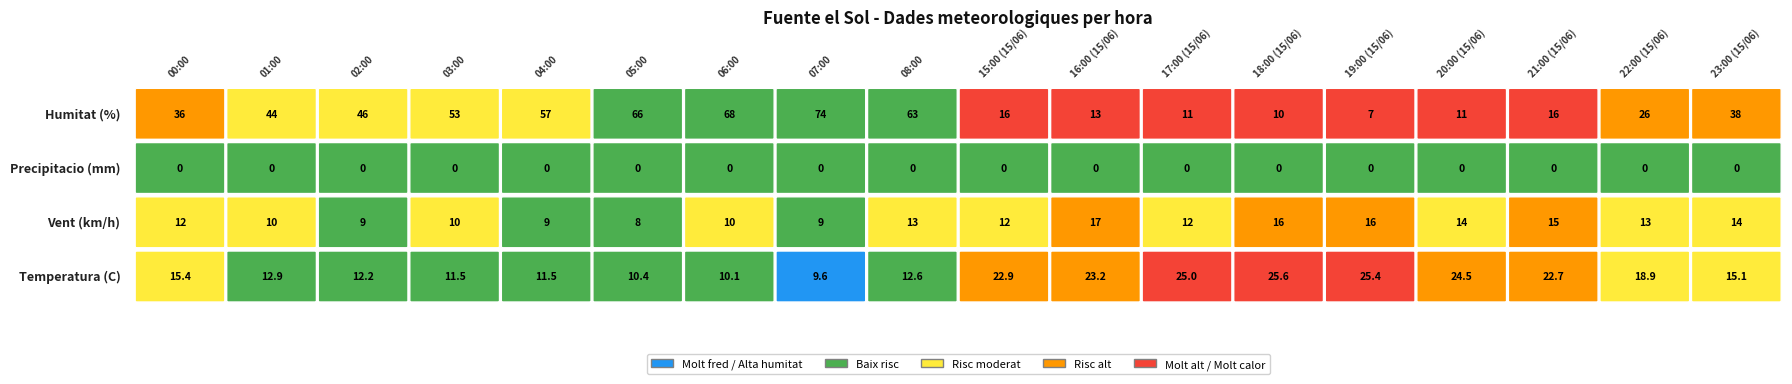

How many values in the 22:00 (15/06) series are below 18?

2